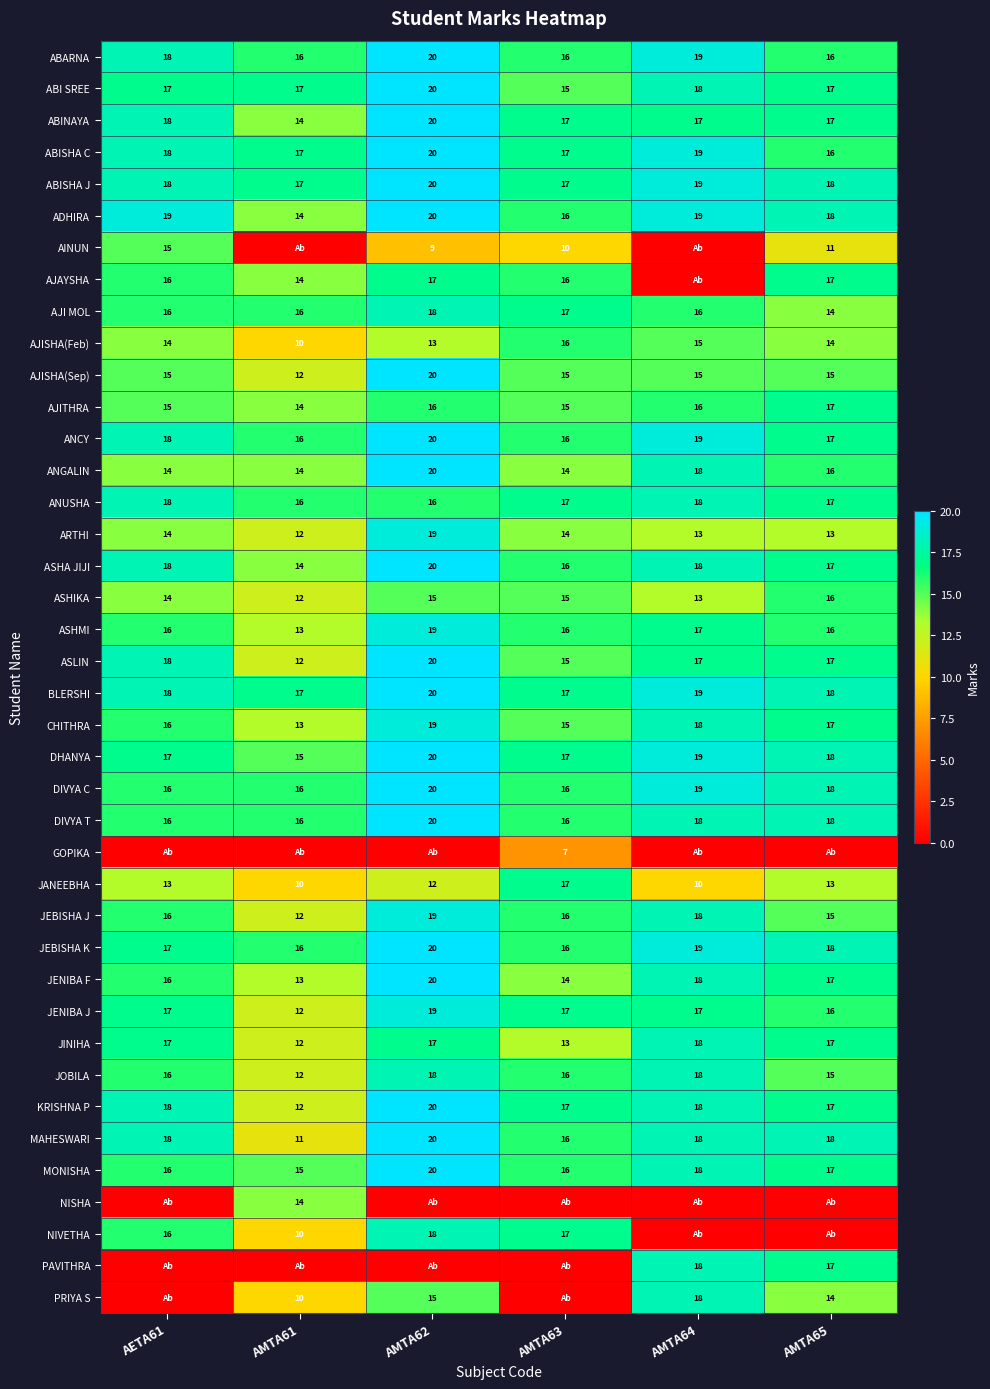

How many categories are shown in the chart?

6